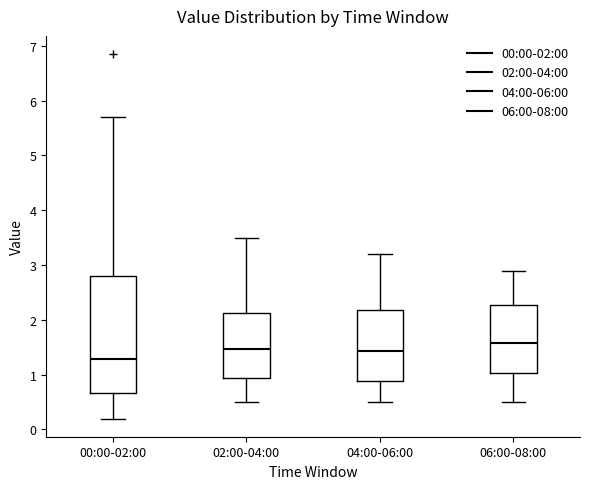

Reading left to right, read every box against the y-axis: the position of its median line, the range the box covers, and the ends of its whiskers. The values are not printed on the chart, so give them approximately, as read against the axis.

00:00-02:00: median 1.3, box 0.7 to 2.8, whiskers 0.2 to 5.7
02:00-04:00: median 1.5, box 0.9 to 2.1, whiskers 0.5 to 3.5
04:00-06:00: median 1.4, box 0.9 to 2.2, whiskers 0.5 to 3.2
06:00-08:00: median 1.6, box 1.0 to 2.3, whiskers 0.5 to 2.9